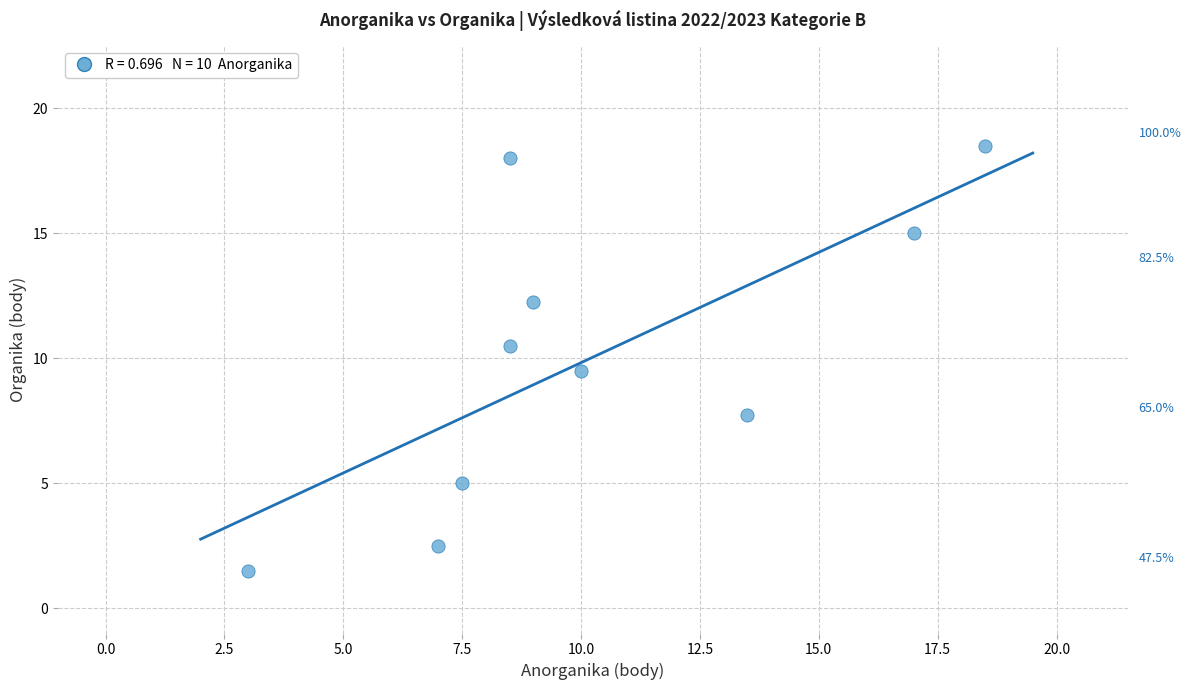

What is the range of Y values (max minus min)?

17.0